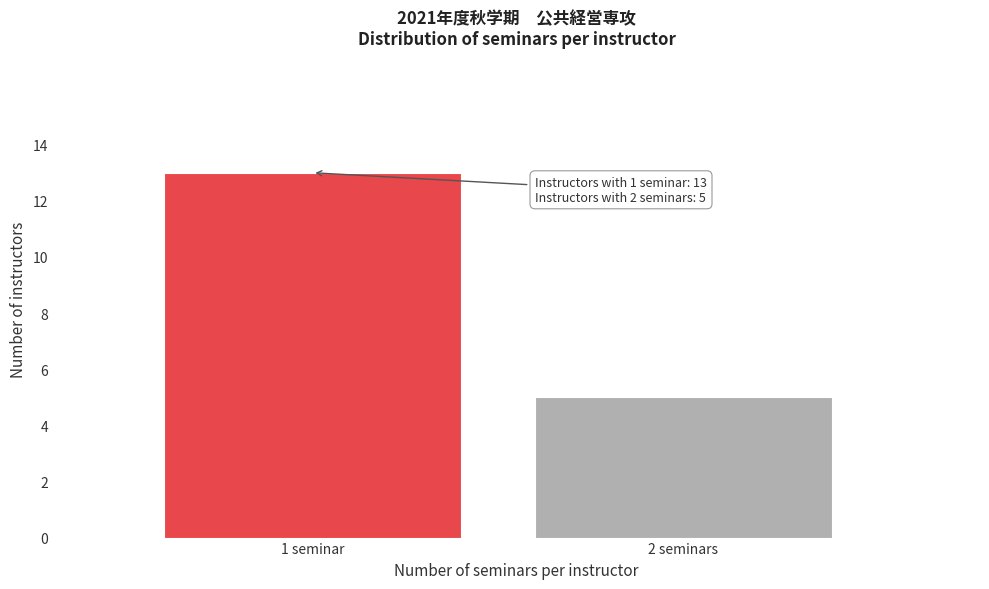

Reading right to left, list all the values displayed in this chart.

2 seminars=5	1 seminar=13